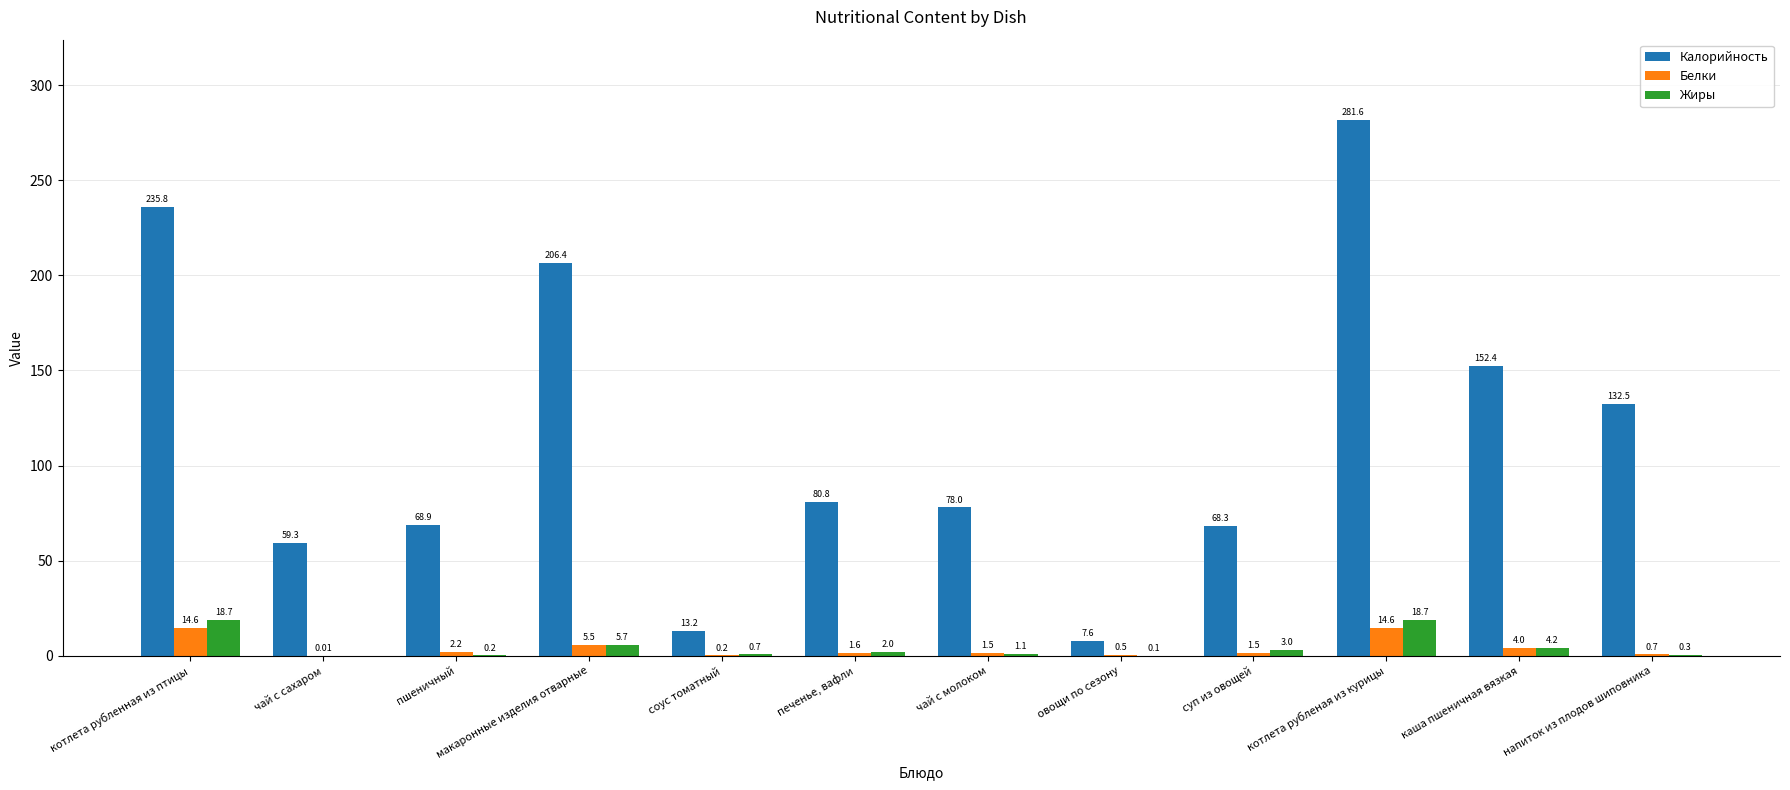

What value does the Калорийность series have at суп из овощей?

68.3